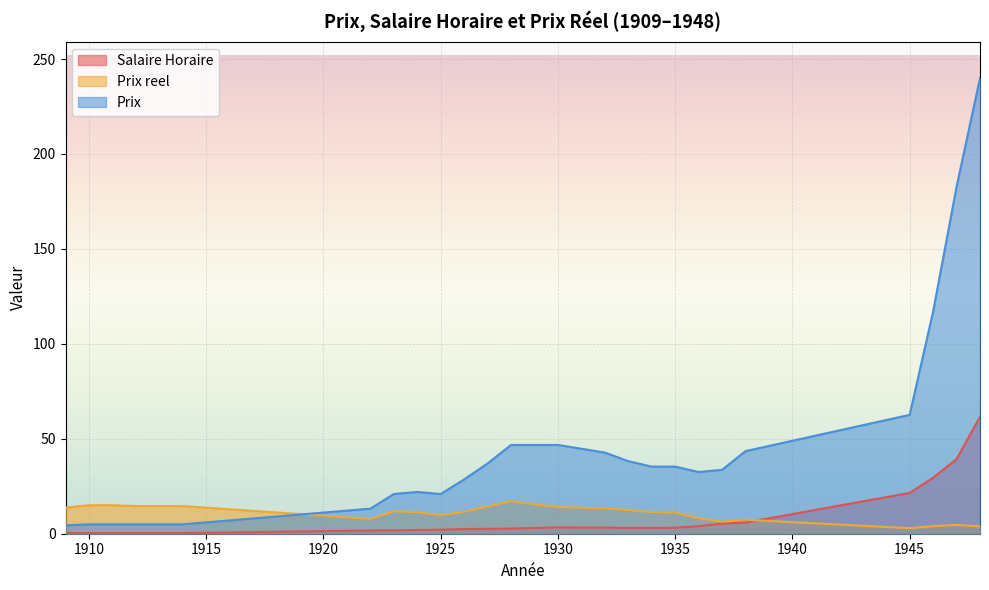

Between 1911 and 1933, which series saw the biggest shift?

Prix